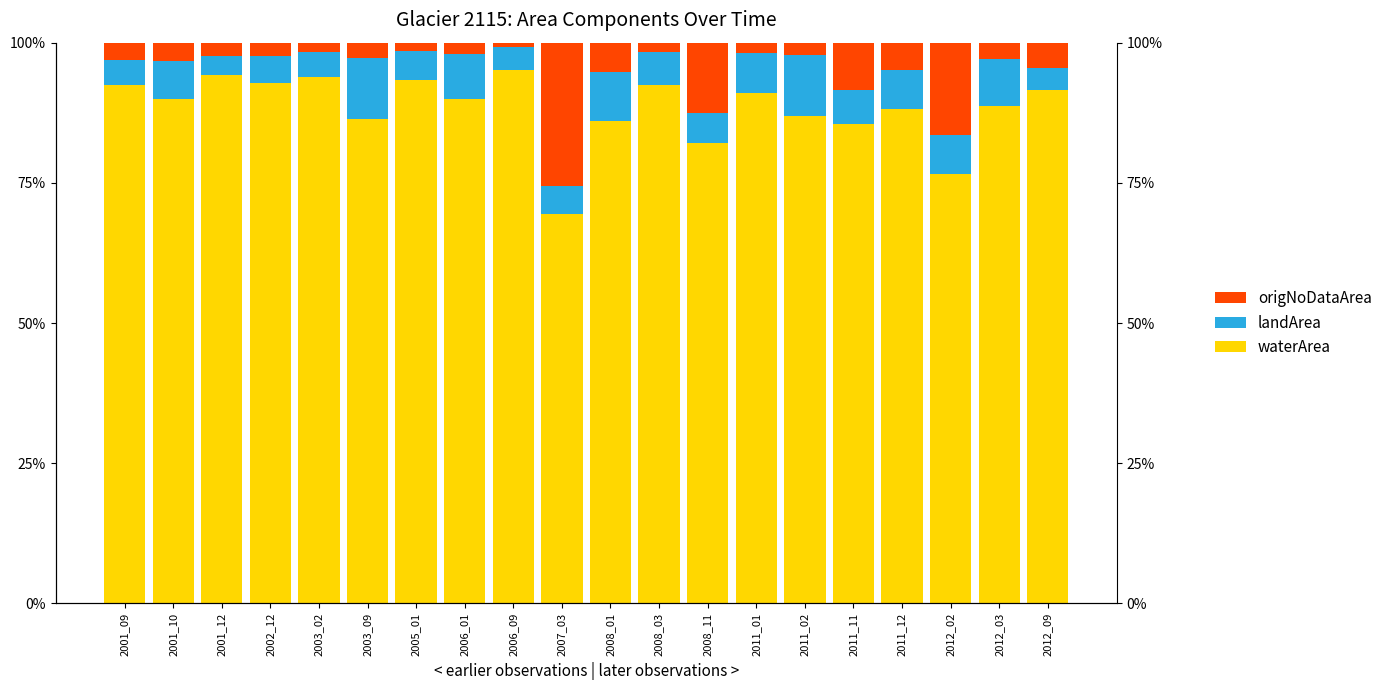

What is the sum of the waterArea values at 2011_11 and 2002_12?

178.4